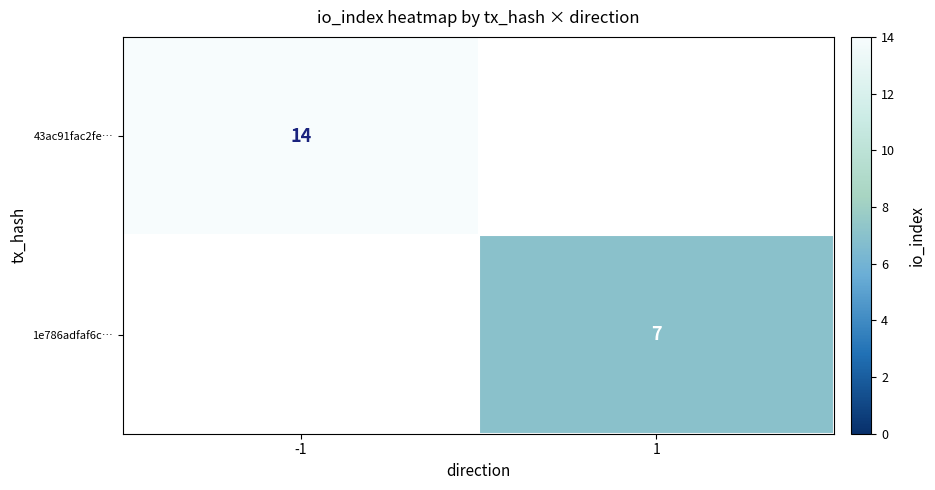

True or false: 1e786adfaf6c… has a value of 7 at 1.

True